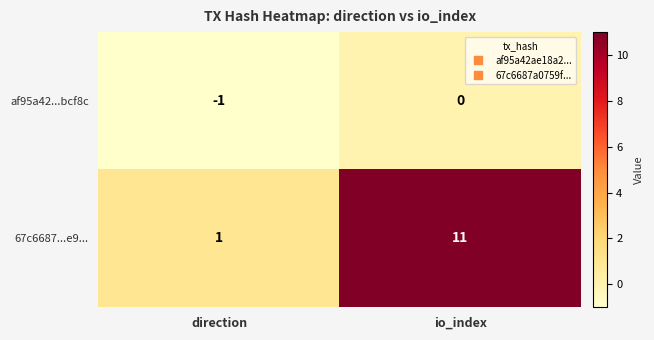

What is the spread (max minus min) of values at io_index?

11